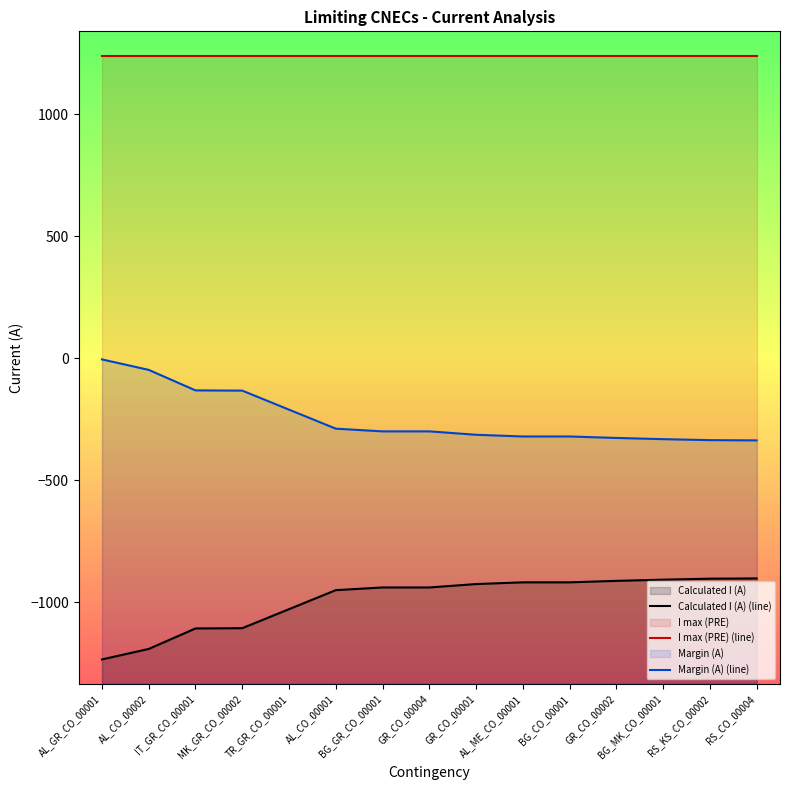

Which series has the largest total across all categories?

I max (PRE) (line)